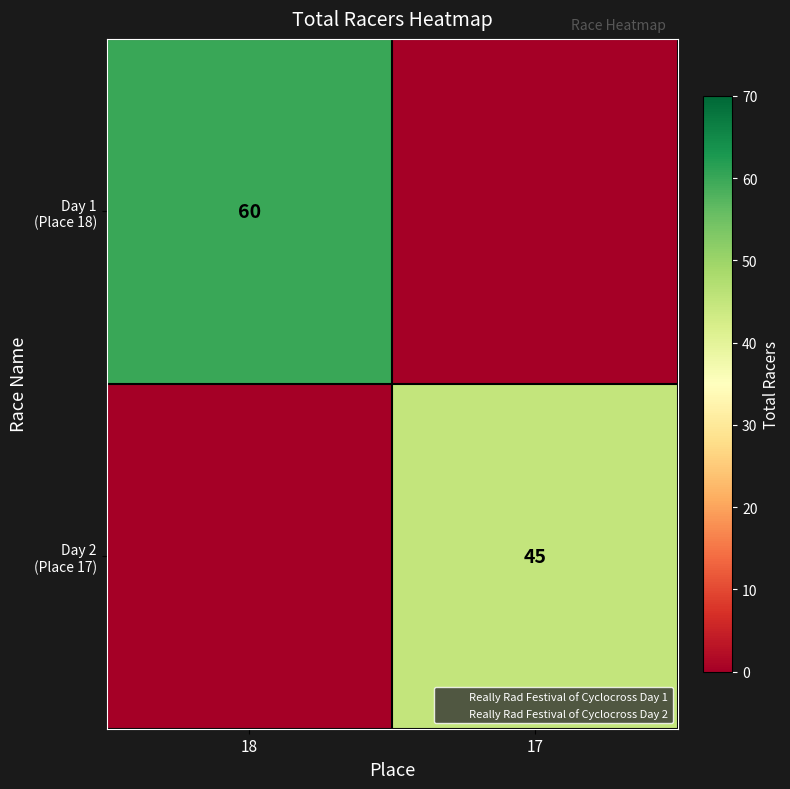

Which series has the widest spread of values?

Day 1 (Place 18)